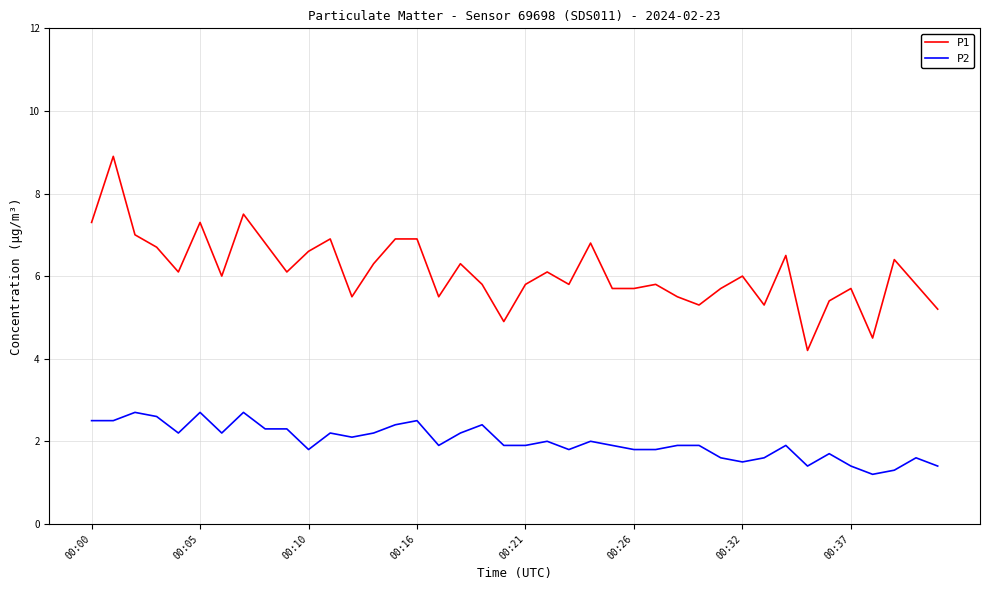

True or false: P2 and P1 cross at least once.

False